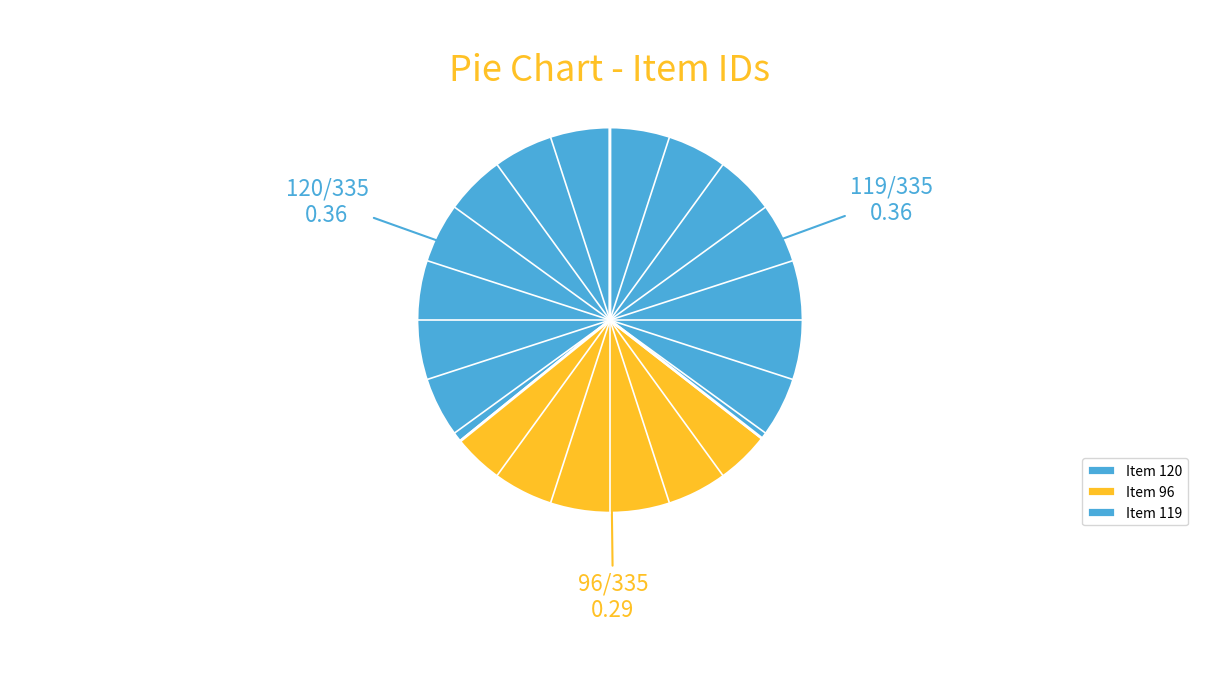

To the nearest percent, what percentage of the pie is Item 120?

36%